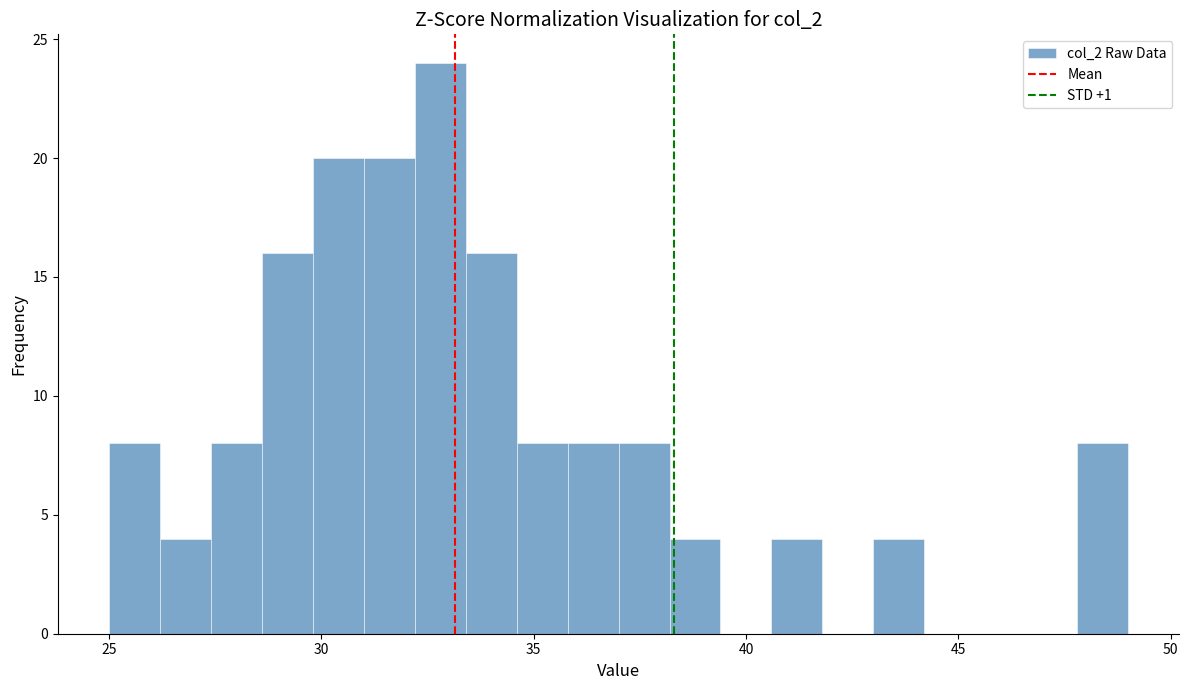

Read against the x-axis, roughly where is the centre of the tallest bar?

33.0